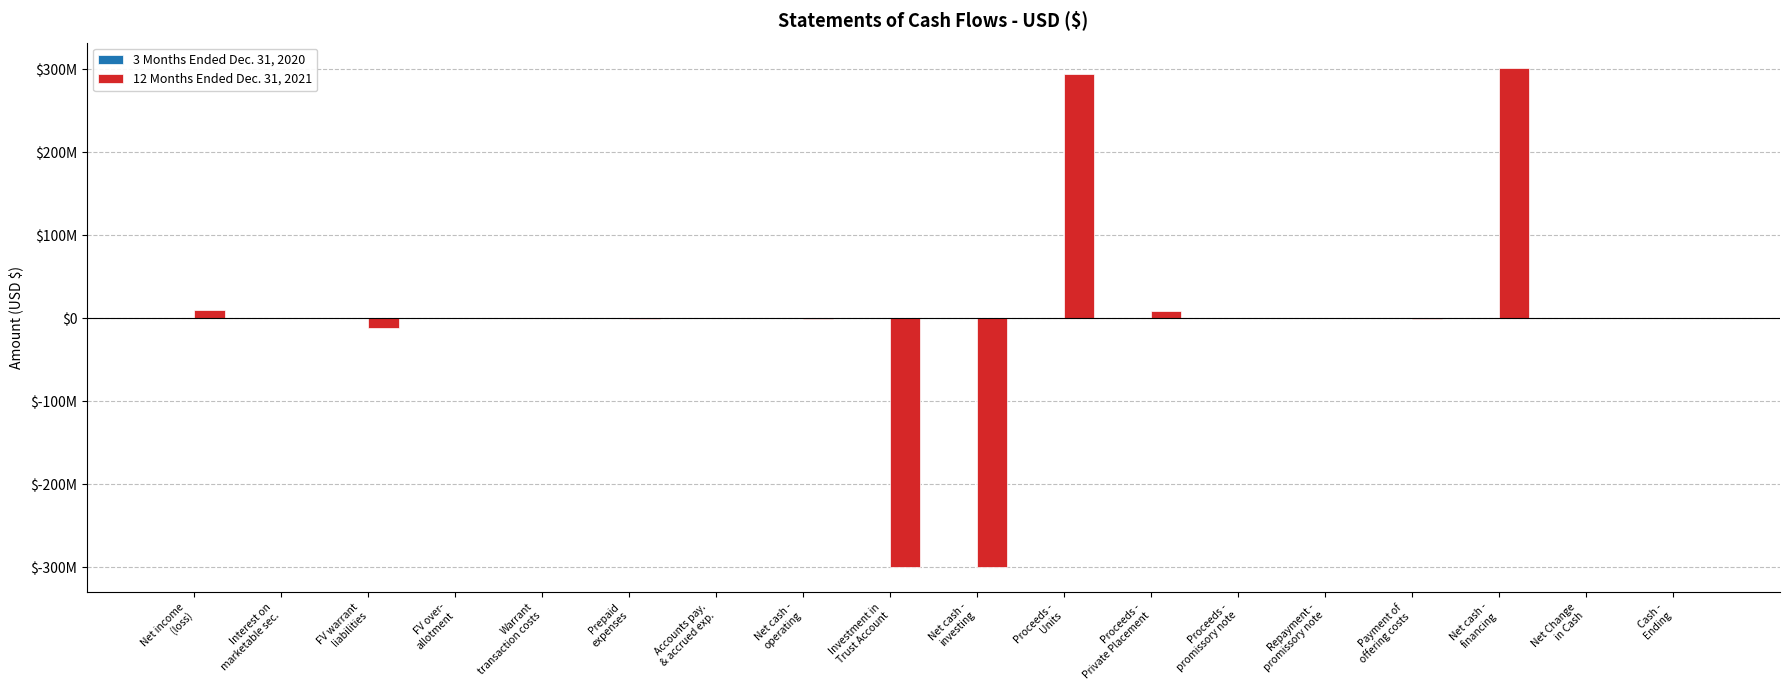

Are the bars grouped side by side (vs. stacked)?

Yes